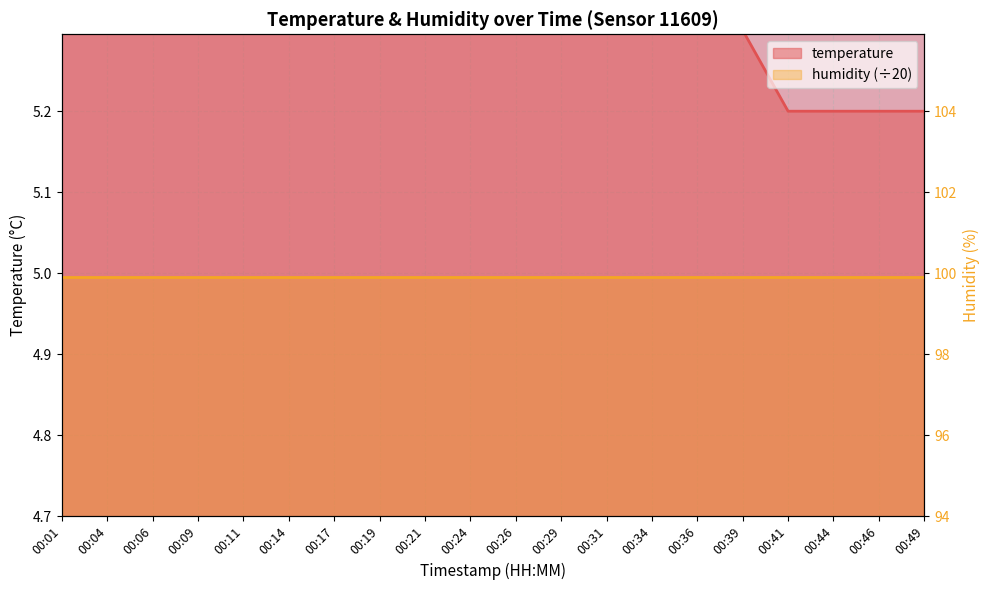

What is the greatest value displayed?

6.0